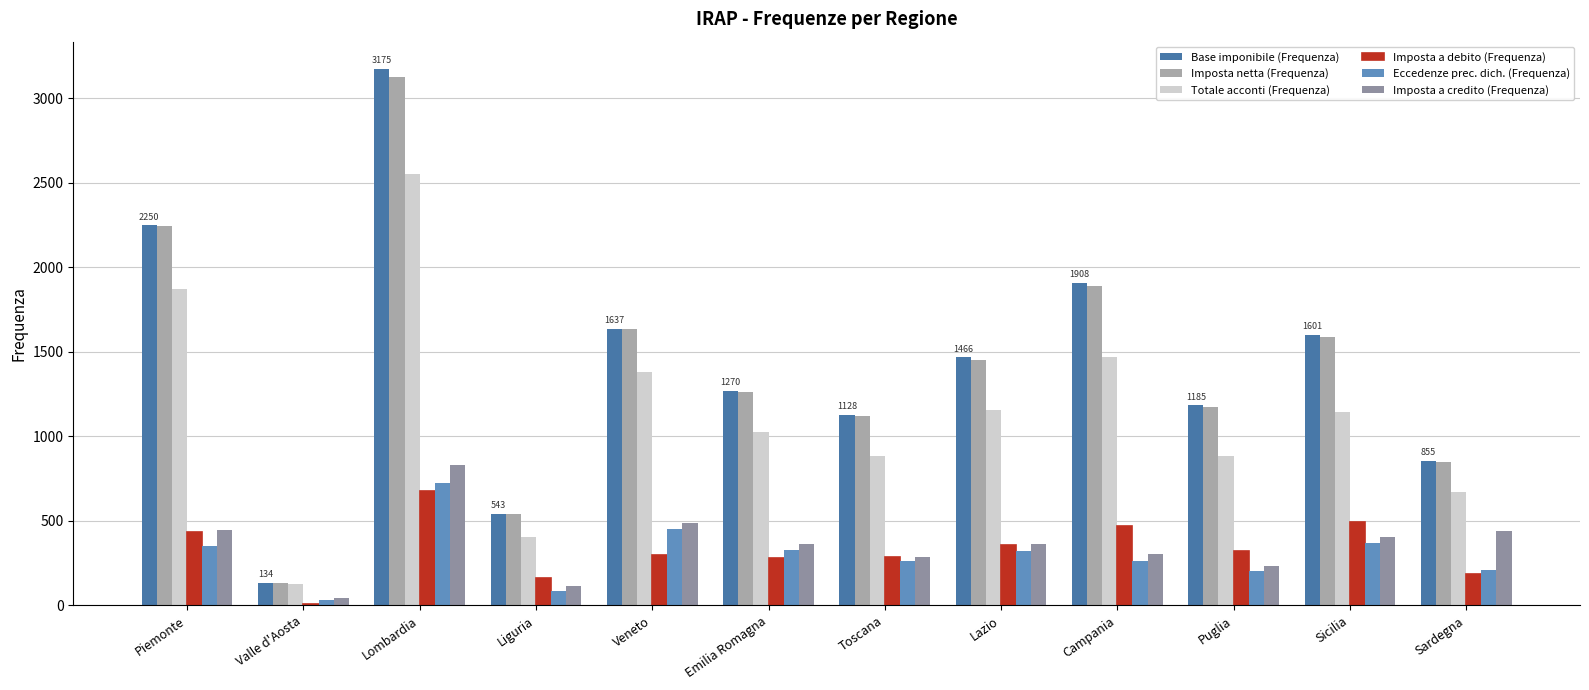

At which category is the sum across all series the highest?

Lombardia